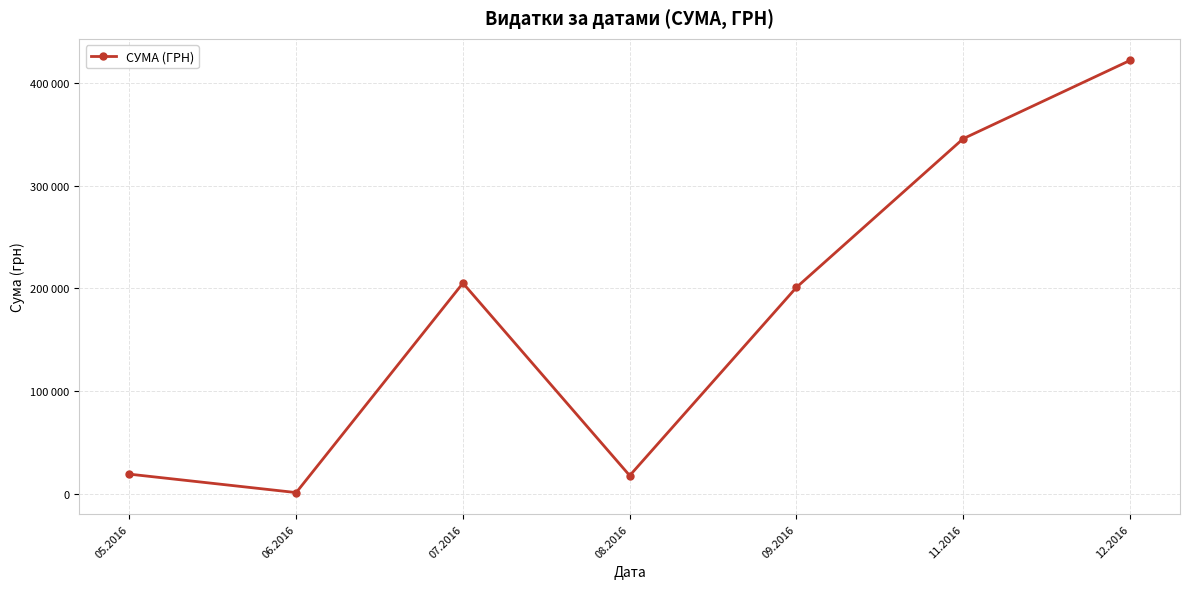

What is the difference between the values at 08.2016 and 05.2016?

1408.6